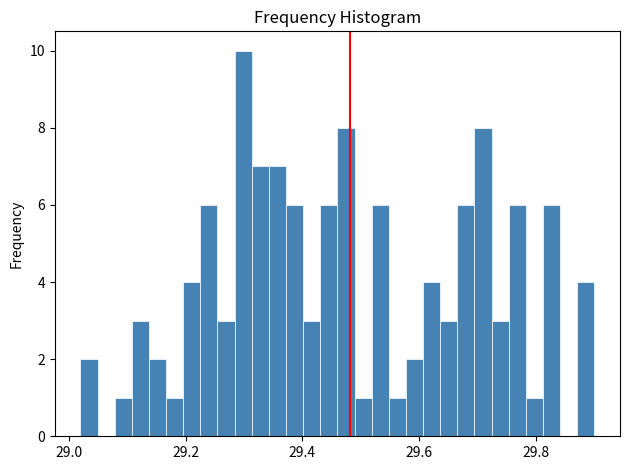

Around what value on the x-axis is the tallest bar? Give the approximate position of its centre, as read against the axis.

29.30